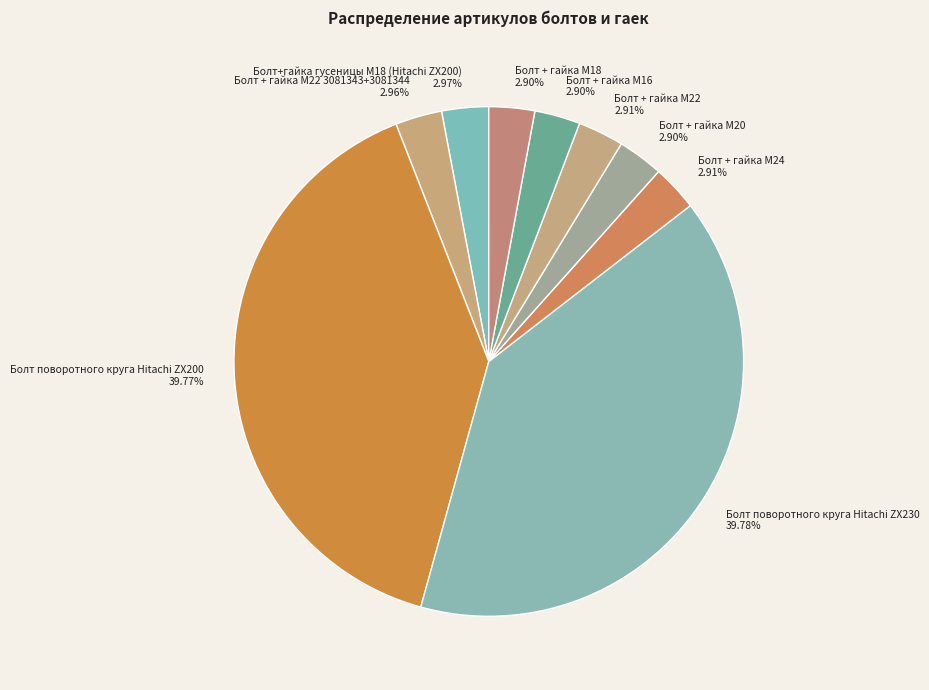

Approximately how many times larger is the value at Болт поворотного круга Hitachi ZX200 compared to Болт + гайка M22?

13.7